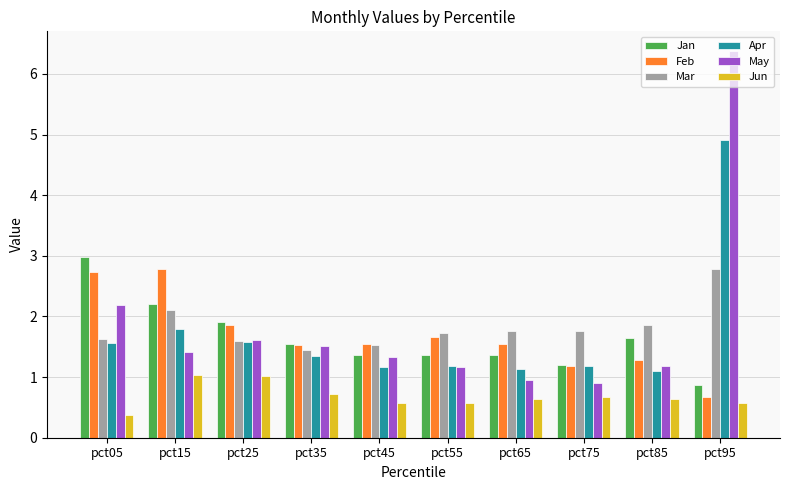

What is the maximum value shown in the chart?

6.4